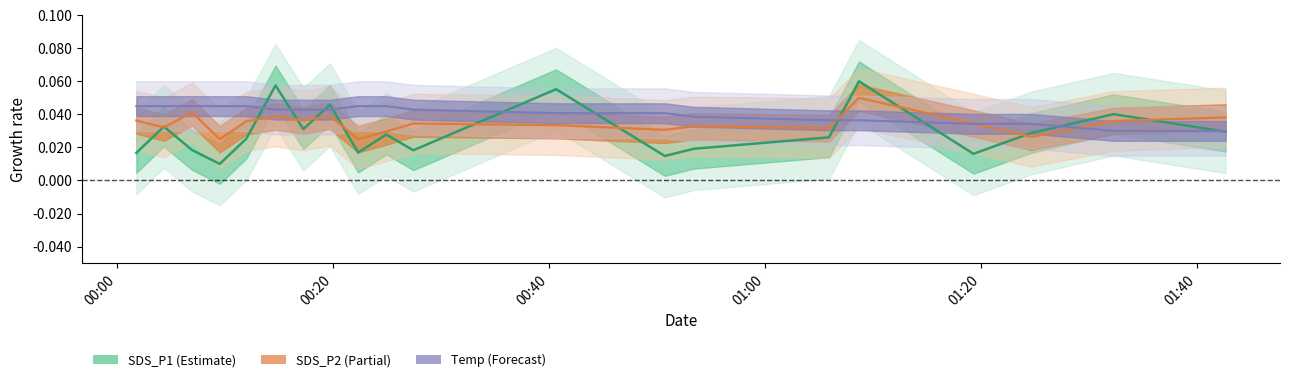

At how many categories does at least one series exceed 0?

20